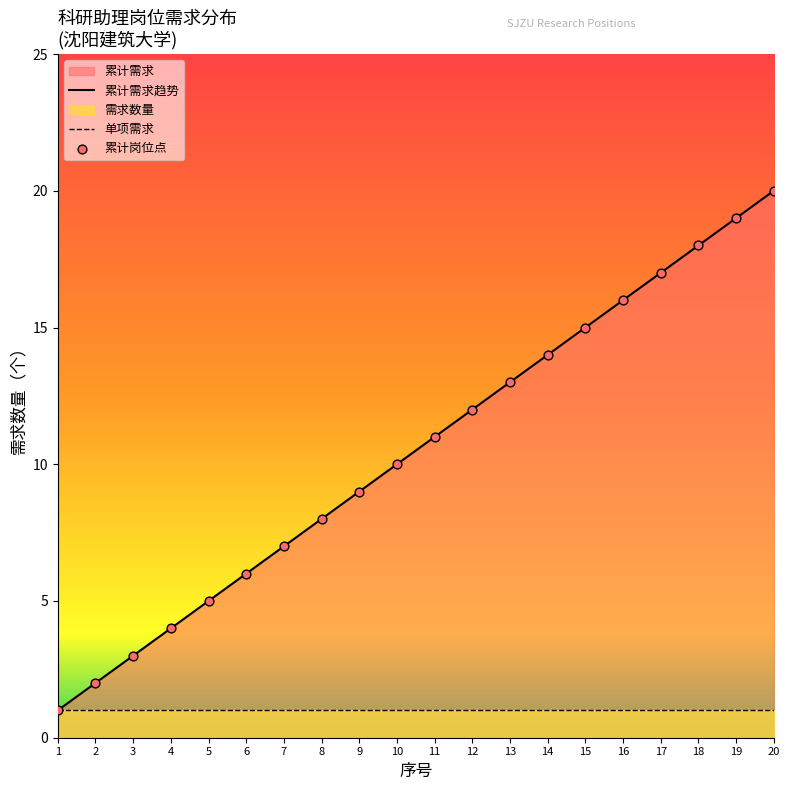

Which has a higher value, 4 or 1?

4